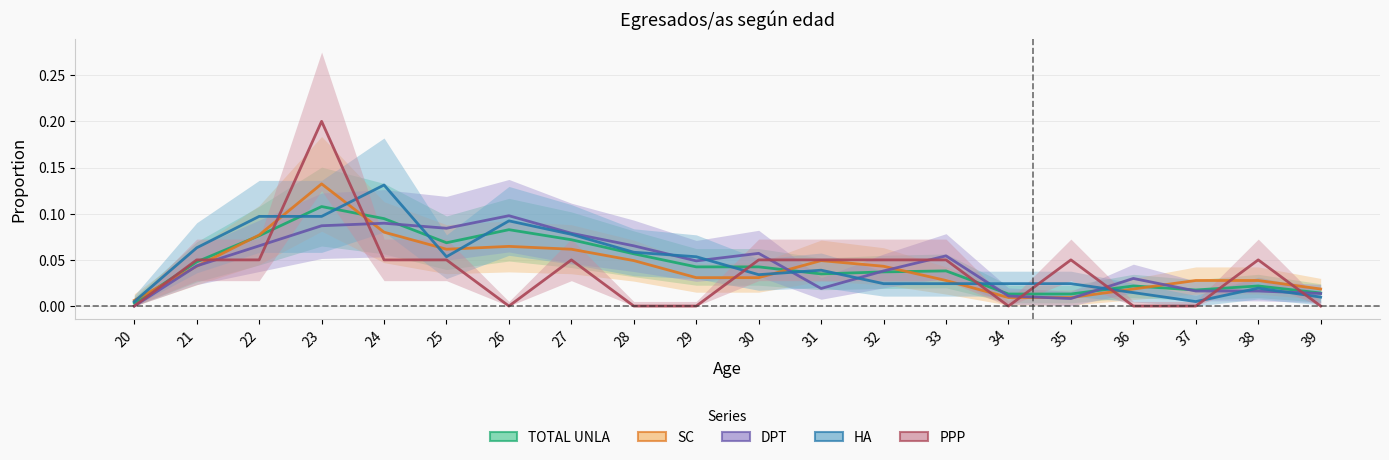

What are all the series names shown in the legend?

TOTAL UNLA, SC, DPT, HA, PPP